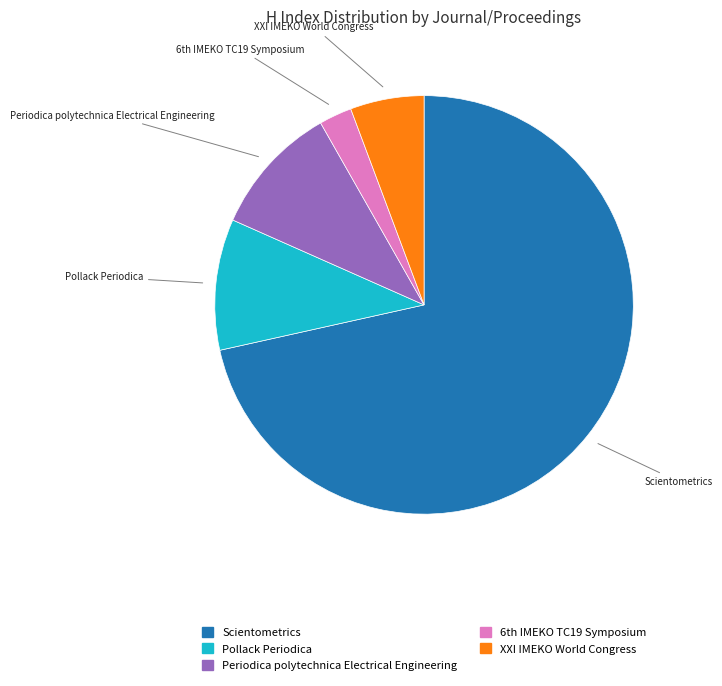

Which slice represents more than half of the pie?

Scientometrics